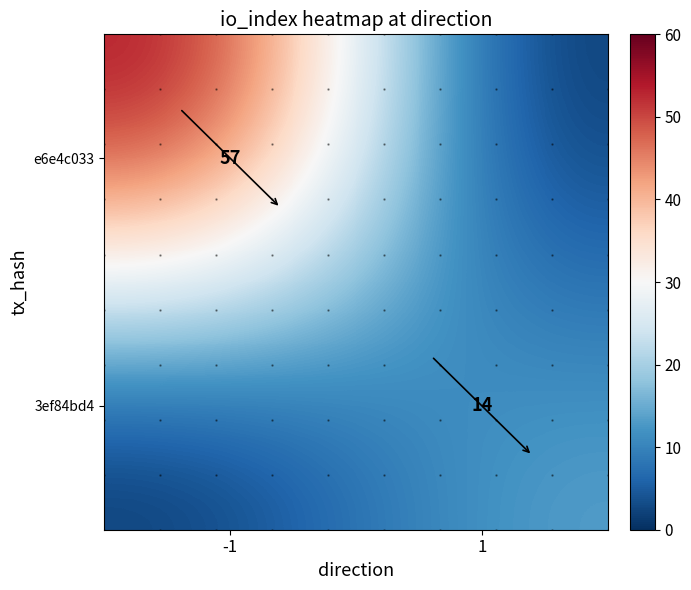

The e6e4c033 series shows 57 at -1. True or false?

True